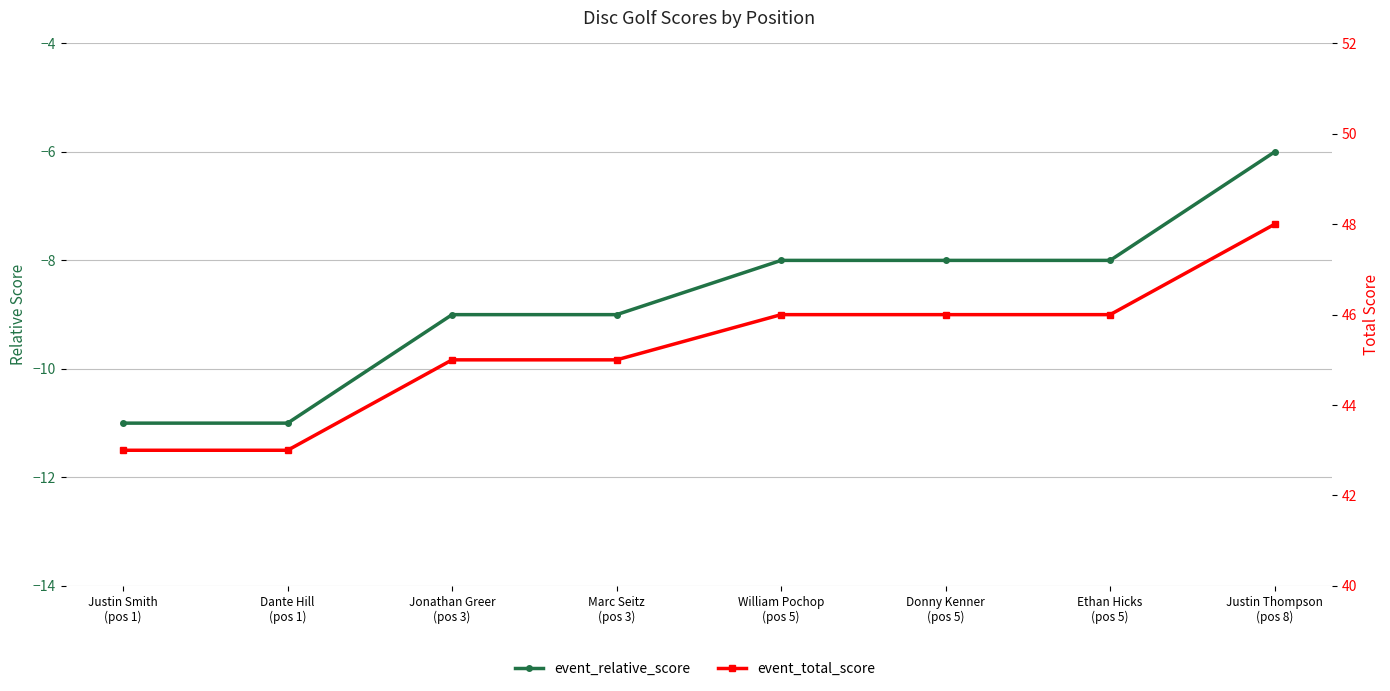

Rank the series by their maximum value, from highest to lowest.

event_total_score, event_relative_score